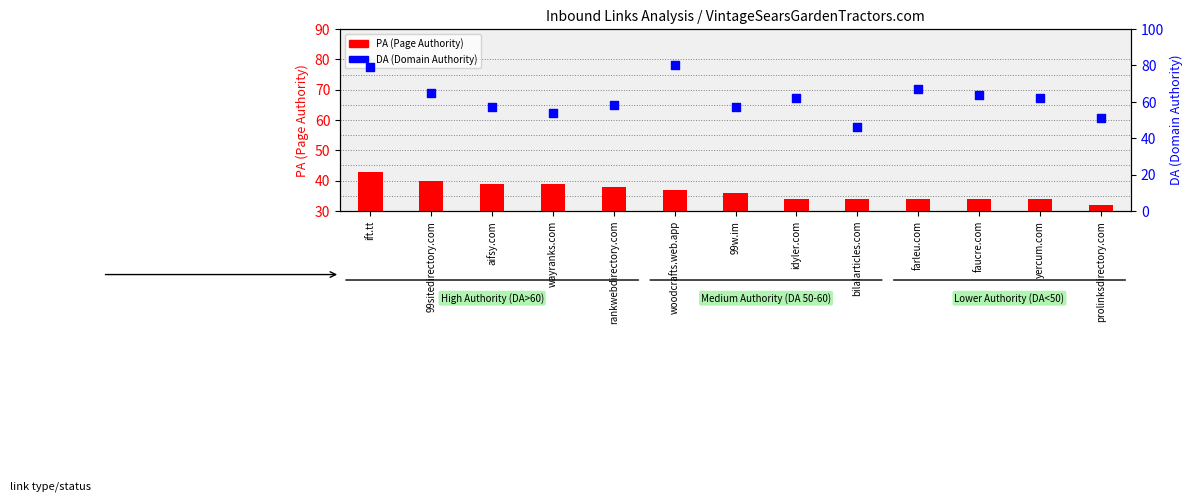

At which category is the sum across all series the highest?

ift.tt